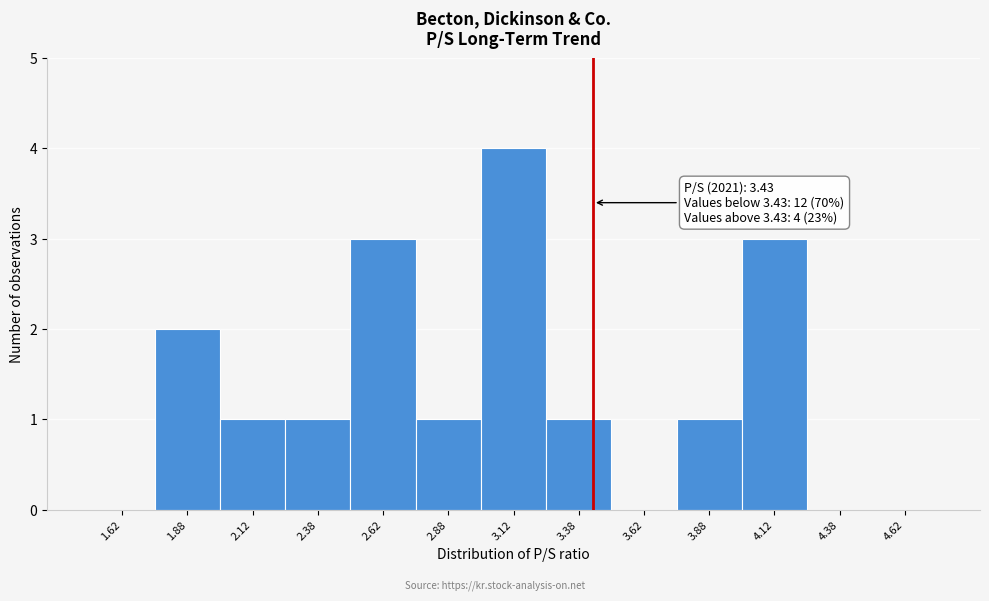

Which range on the x-axis has the tallest bar?

3.00 to 3.25